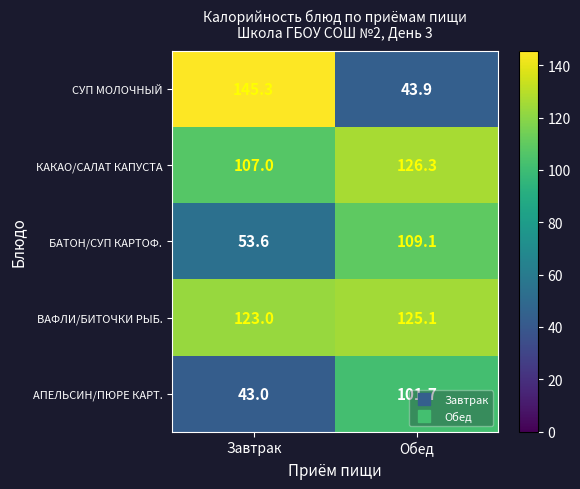

At how many categories does at least one series exceed 73?

2